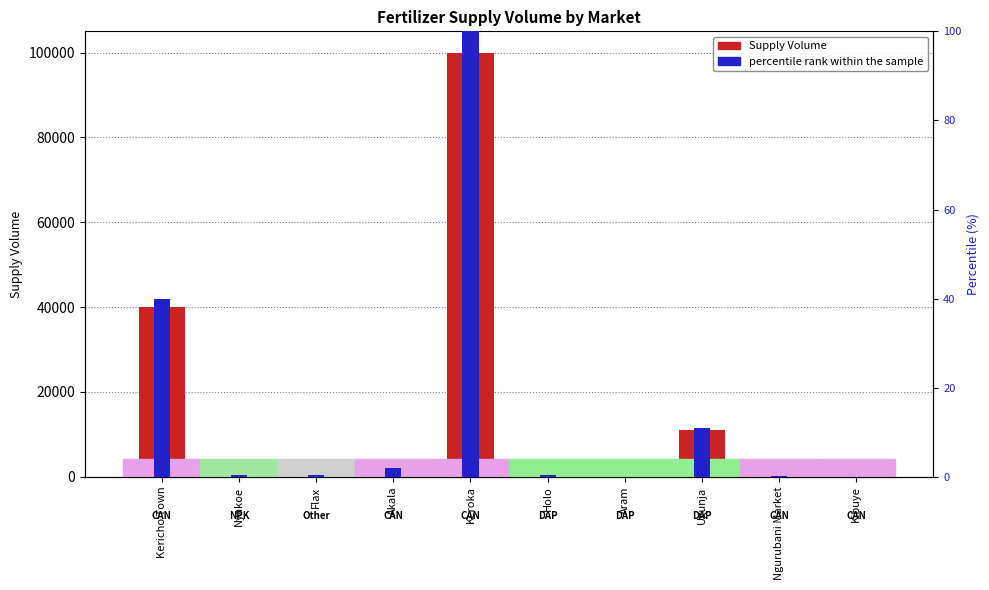

At which category does the chart reach its peak across all series?

Keroka